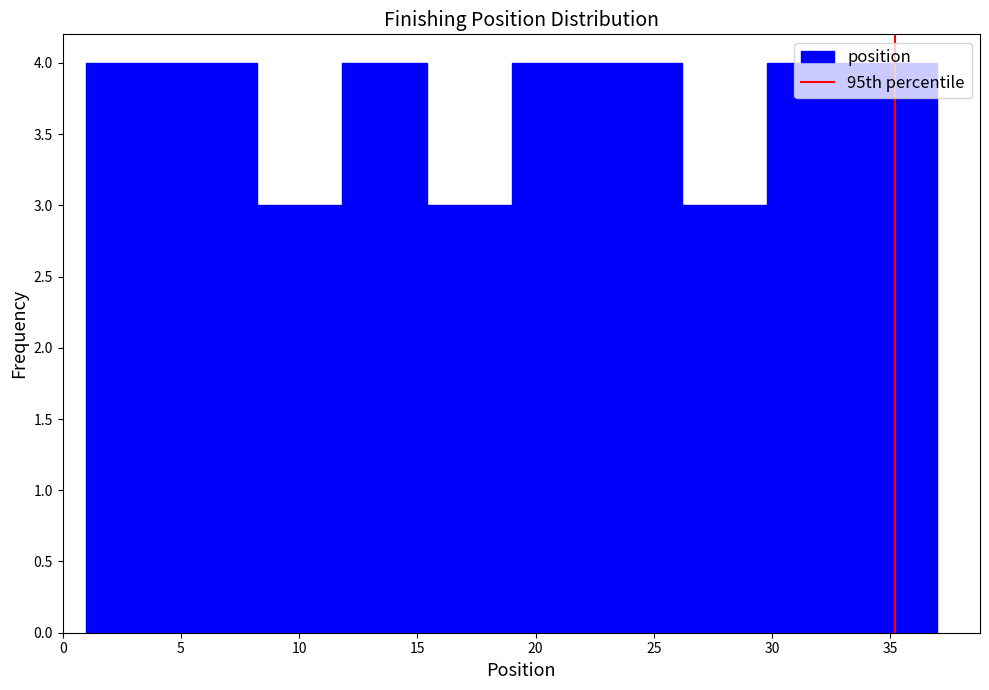

Reading left to right, list every bar in this chart as the range it spans on the x-axis followed by its height. Neither the bar edges nor the heights are printed on the chart, so give them approximately, as read against the axes.

1.0 to 4.6: 4
4.6 to 8.2: 4
8.2 to 11.8: 3
11.8 to 15.4: 4
15.4 to 19.0: 3
19.0 to 22.6: 4
22.6 to 26.2: 4
26.2 to 29.8: 3
29.8 to 33.4: 4
33.4 to 37.0: 4